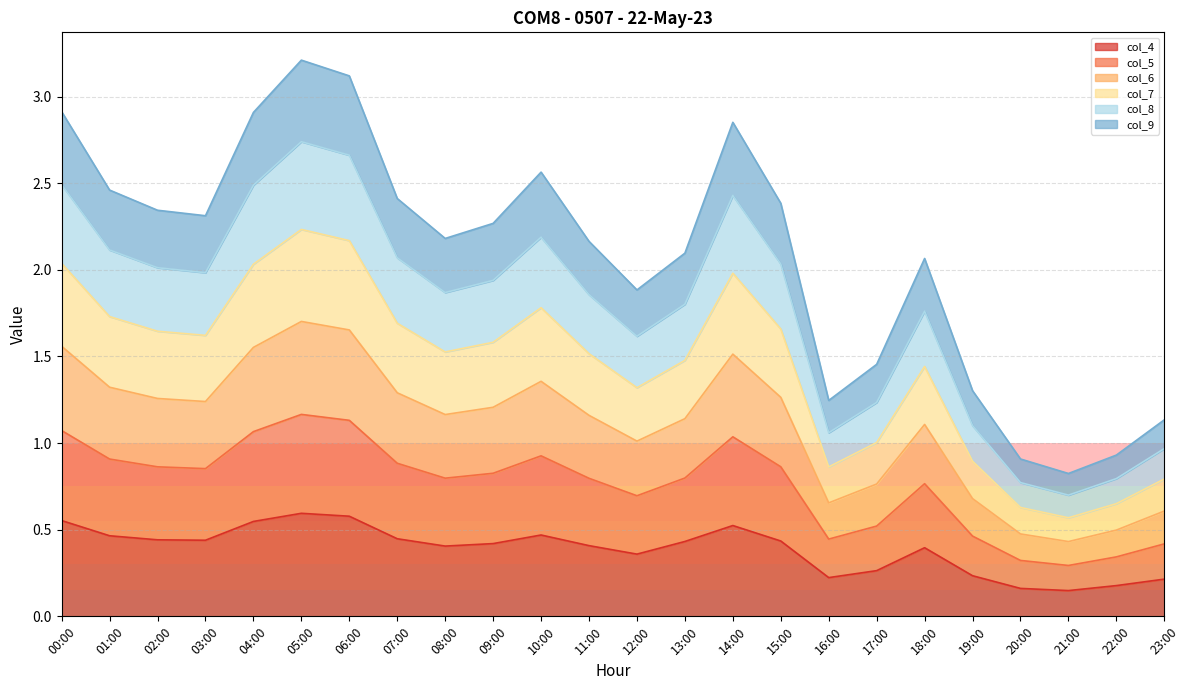

What is the sum of all col_4 values?

9.3